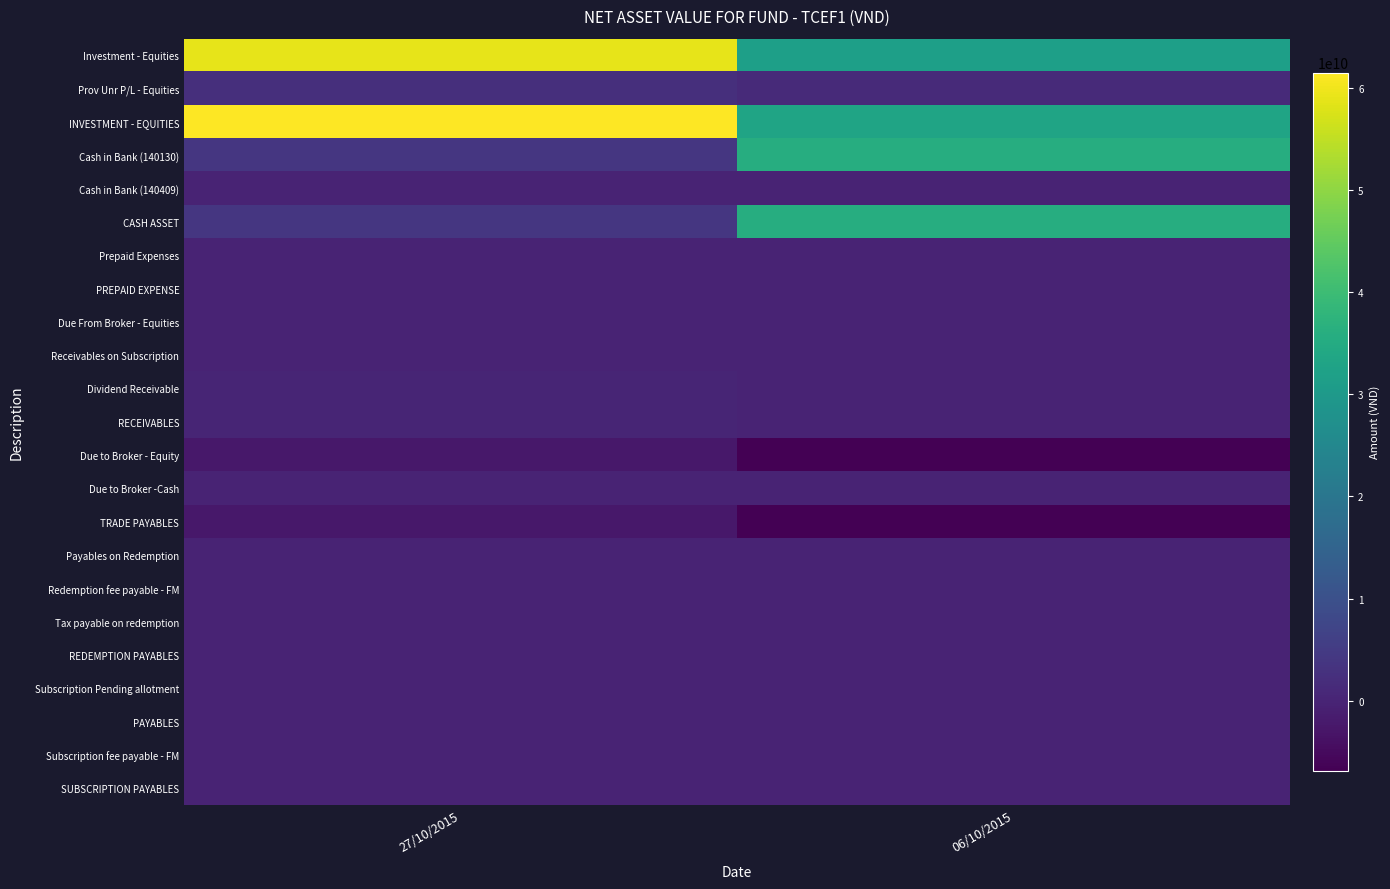

What is the minimum value shown in the chart?

-6872740284